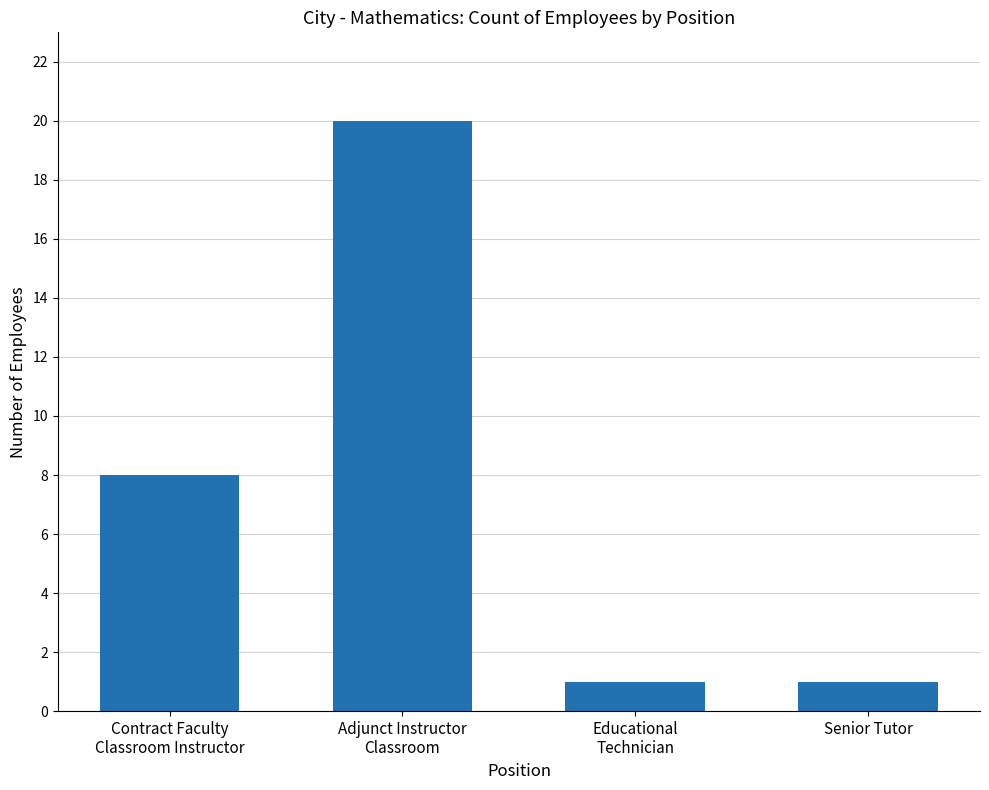

What is the maximum value shown in the chart?

20